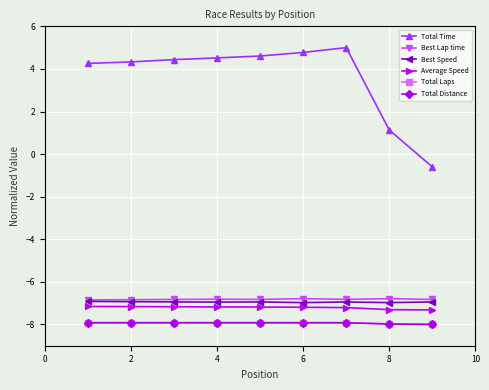

Which series has the largest range (max minus min)?

Total Time